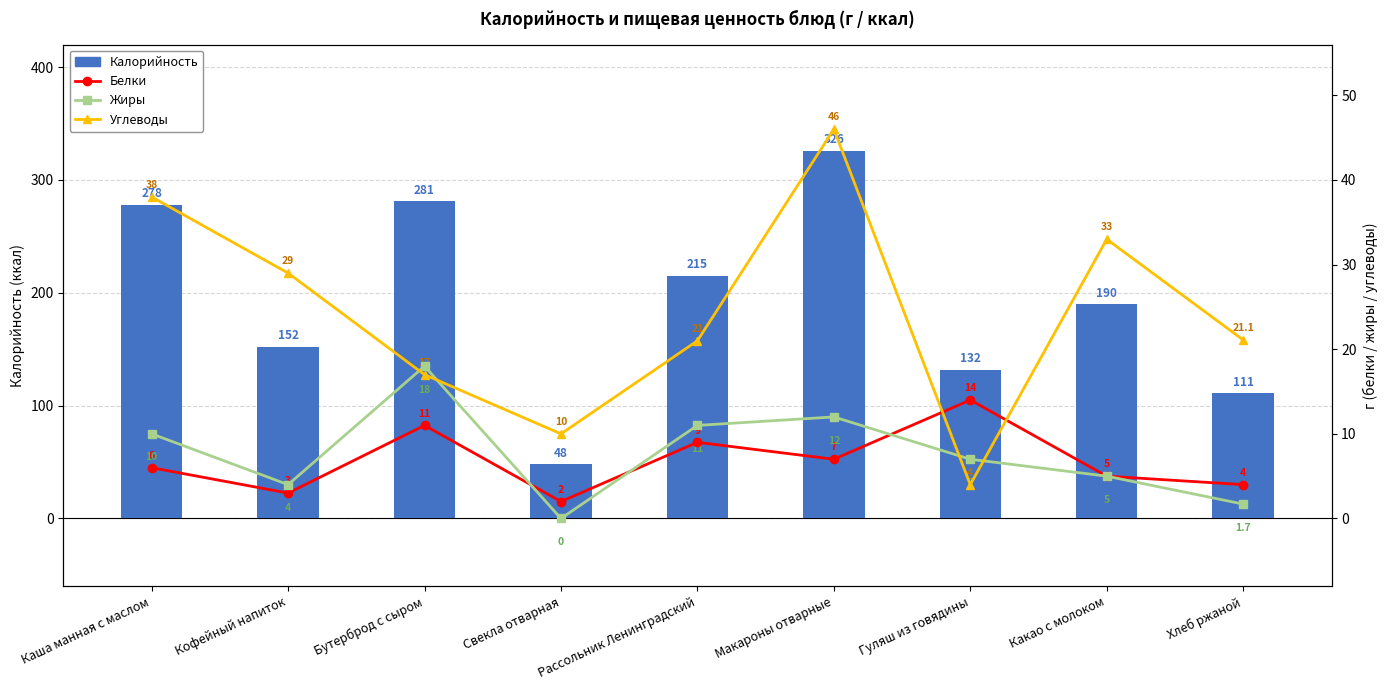

How many categories are shown in the chart?

9